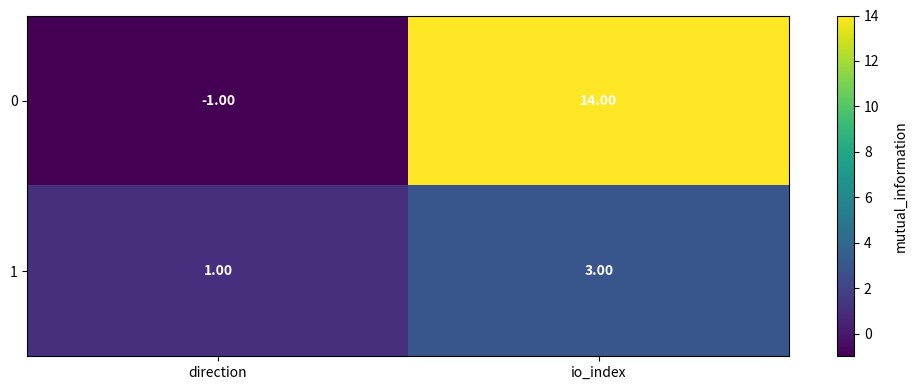

List the series in order of their peak value, lowest first.

1, 0